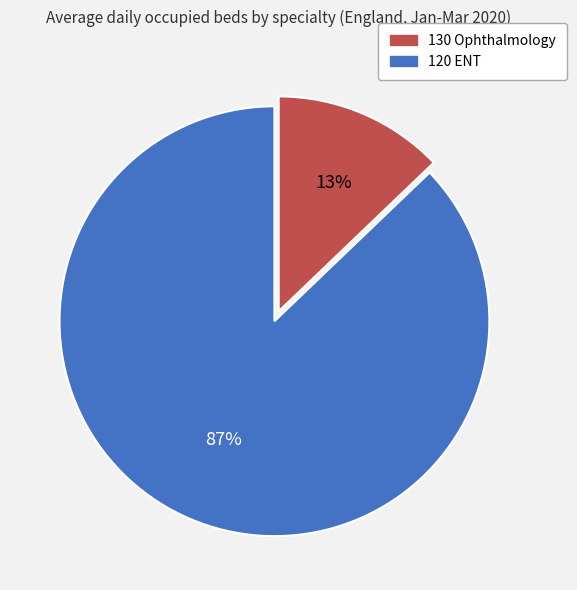

Does 130 Ophthalmology represent more than half of the total?

No